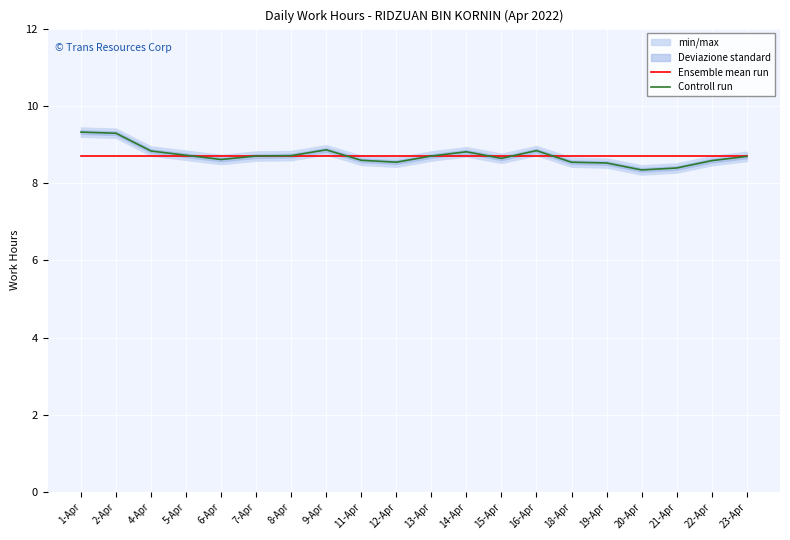

Which series has the largest total across all categories?

Ensemble mean run